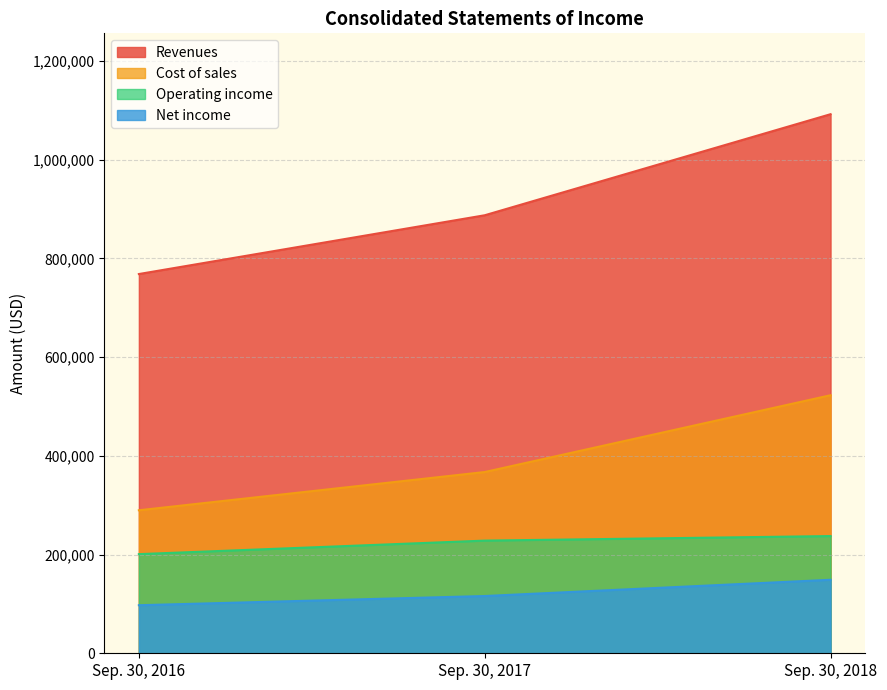

Which series has the largest range (max minus min)?

Revenues